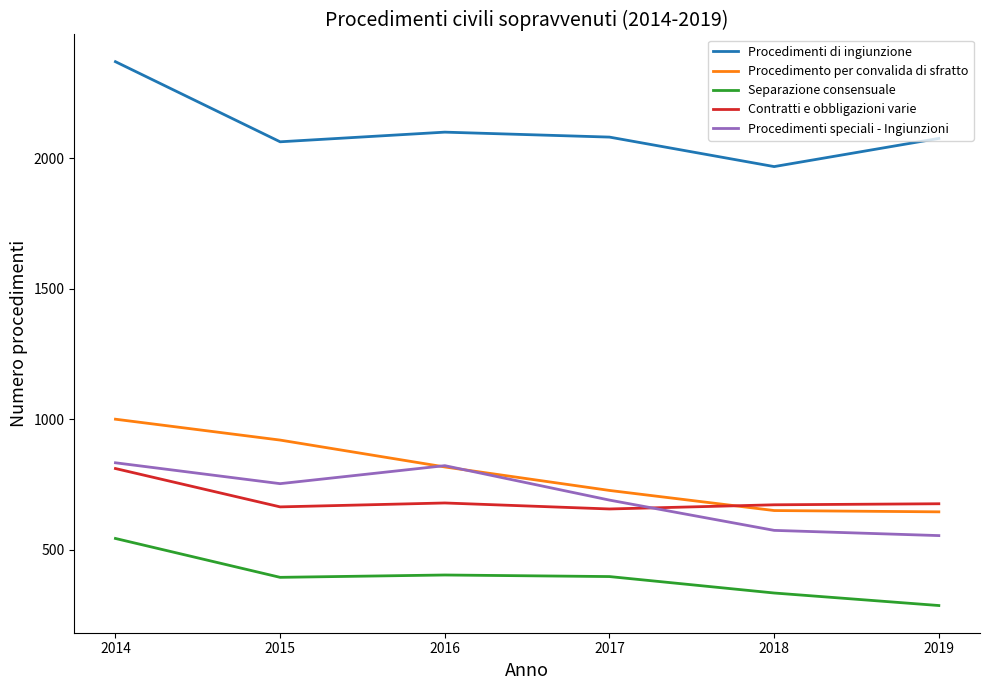

What are all the series names shown in the legend?

Procedimenti di ingiunzione, Procedimento per convalida di sfratto, Separazione consensuale, Contratti e obbligazioni varie, Procedimenti speciali - Ingiunzioni